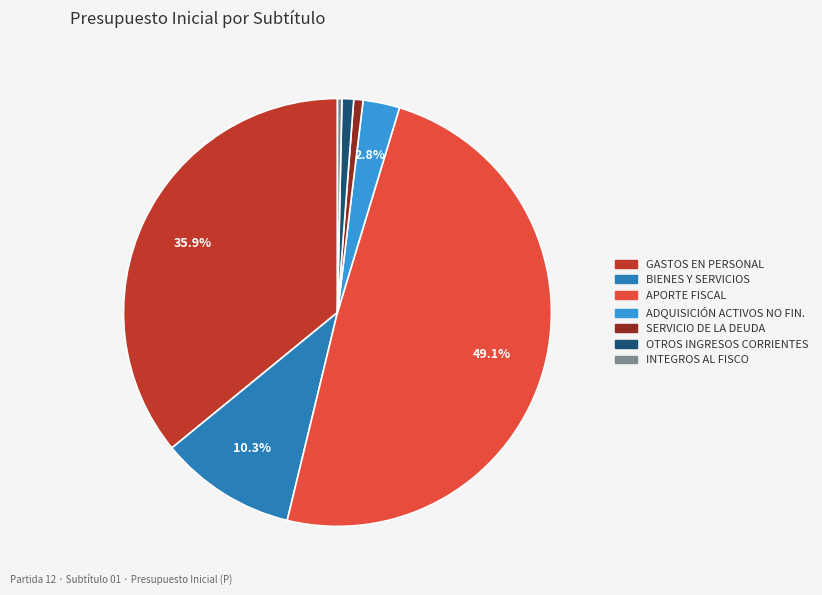

Is there any slice that represents more than half of the pie?

No